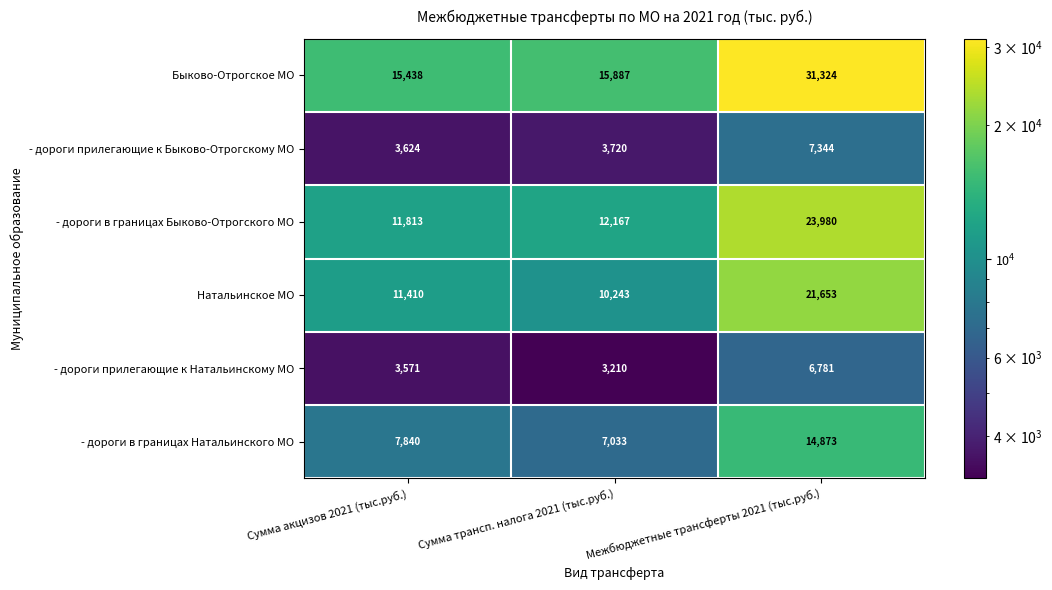

At which category is the sum across all series the highest?

Межбюджетные трансферты 2021 (тыс.руб.)